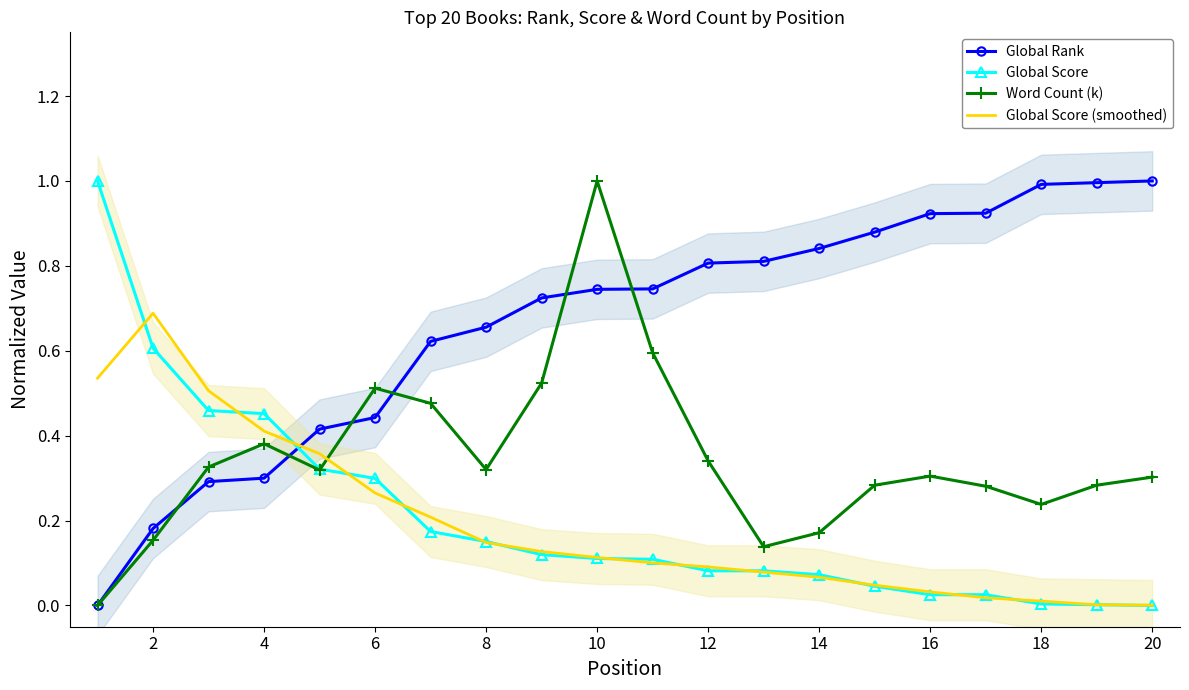

What is the maximum value shown in the chart?

1.0